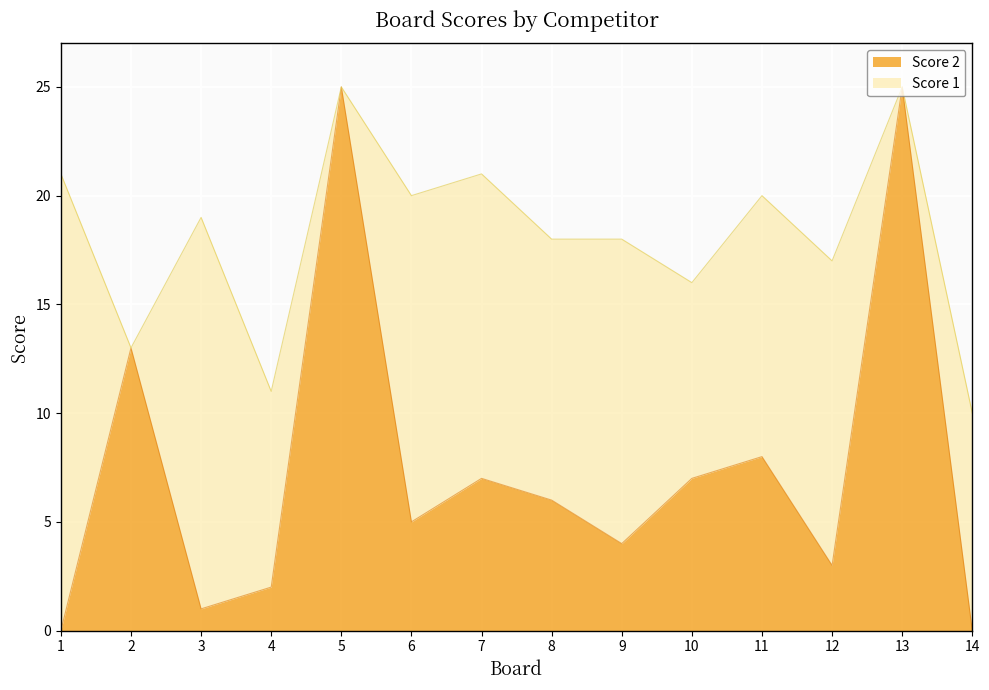

Where is the first local minimum?

3